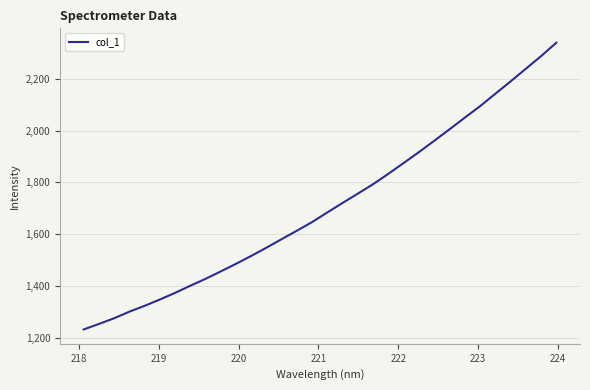

What is the minimum value shown in the chart?

1232.0